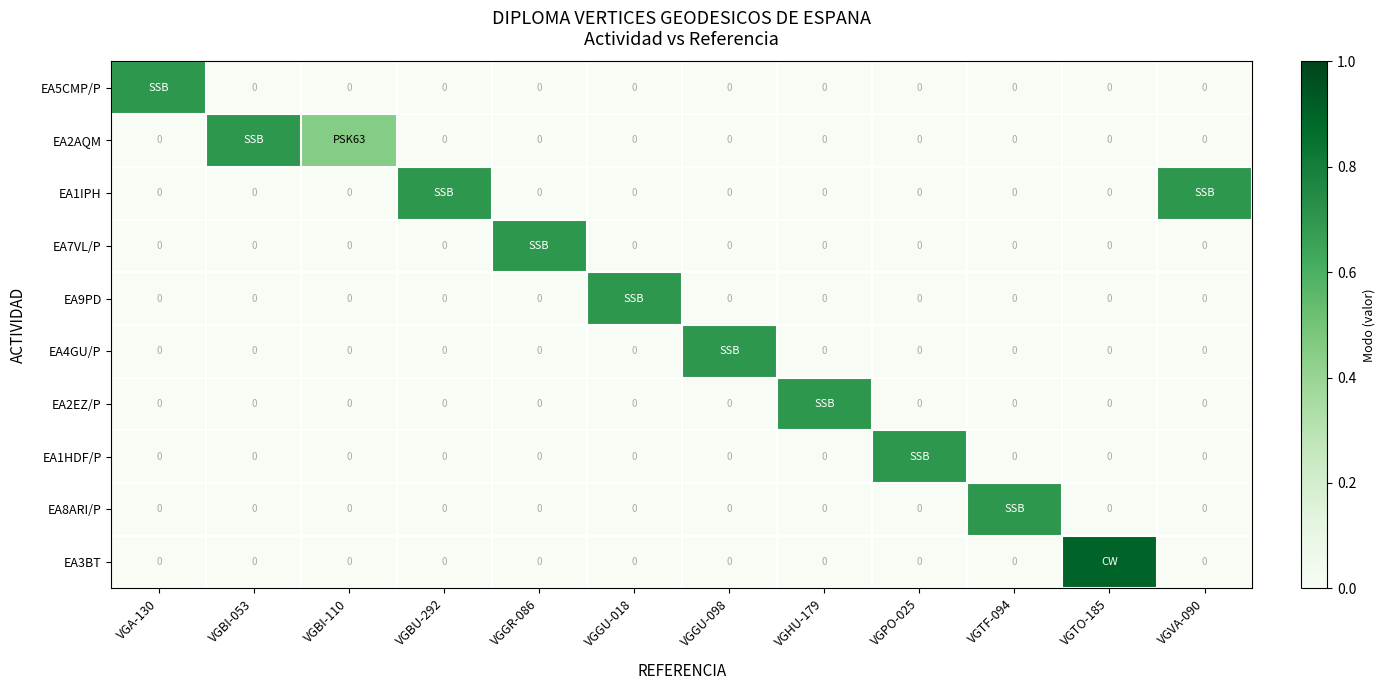

Which series has the largest range (max minus min)?

EA3BT